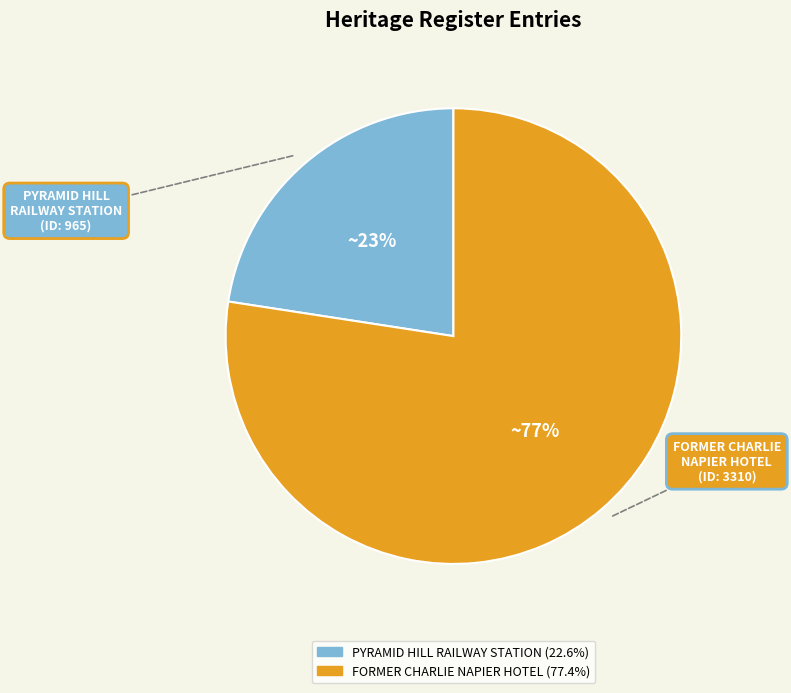

Between FORMER CHARLIE NAPIER HOTEL and PYRAMID HILL RAILWAY STATION, which is larger?

FORMER CHARLIE NAPIER HOTEL